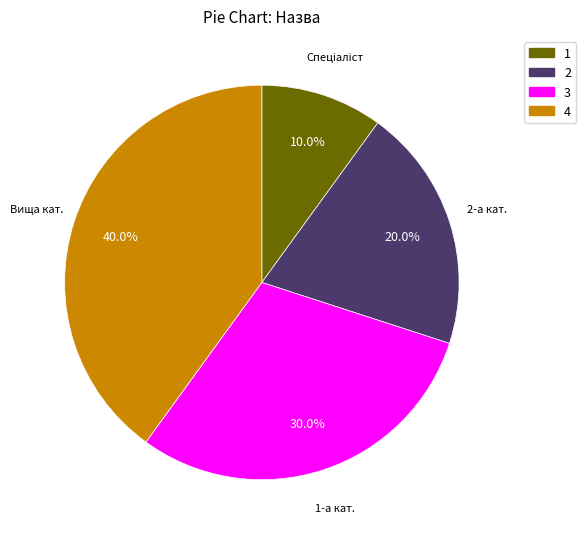

How much of the chart is everything except 2?

80.0%